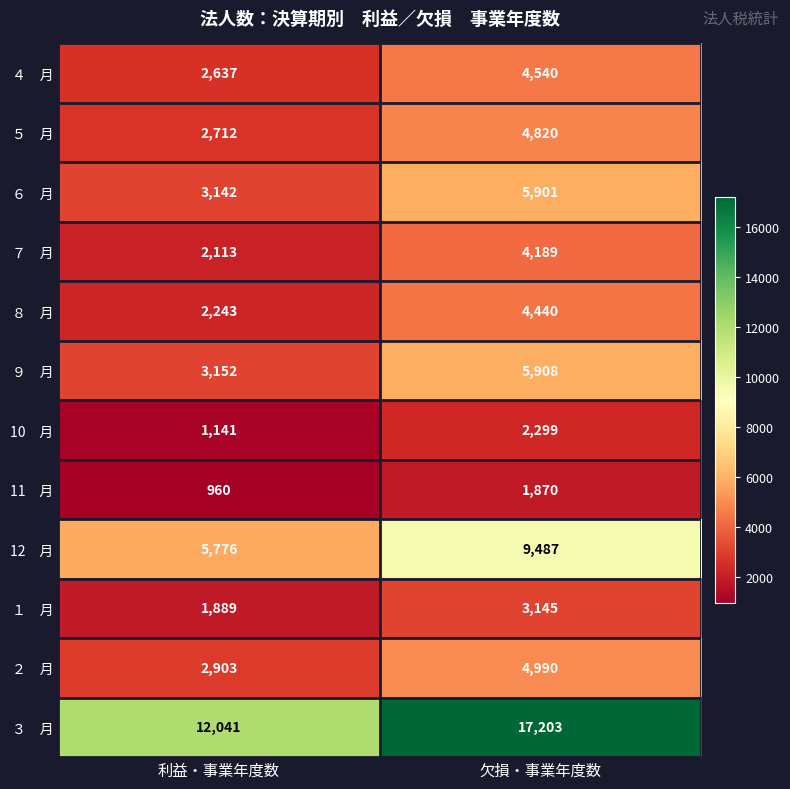

What is the total value across all series at 欠損・事業年度数?

68792